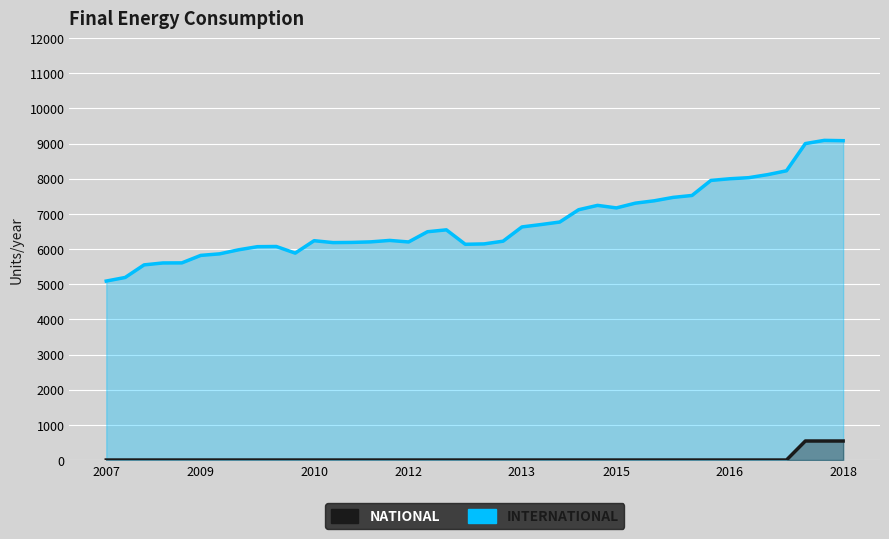

What is the difference between the maximum and minimum values in the international series?

4002